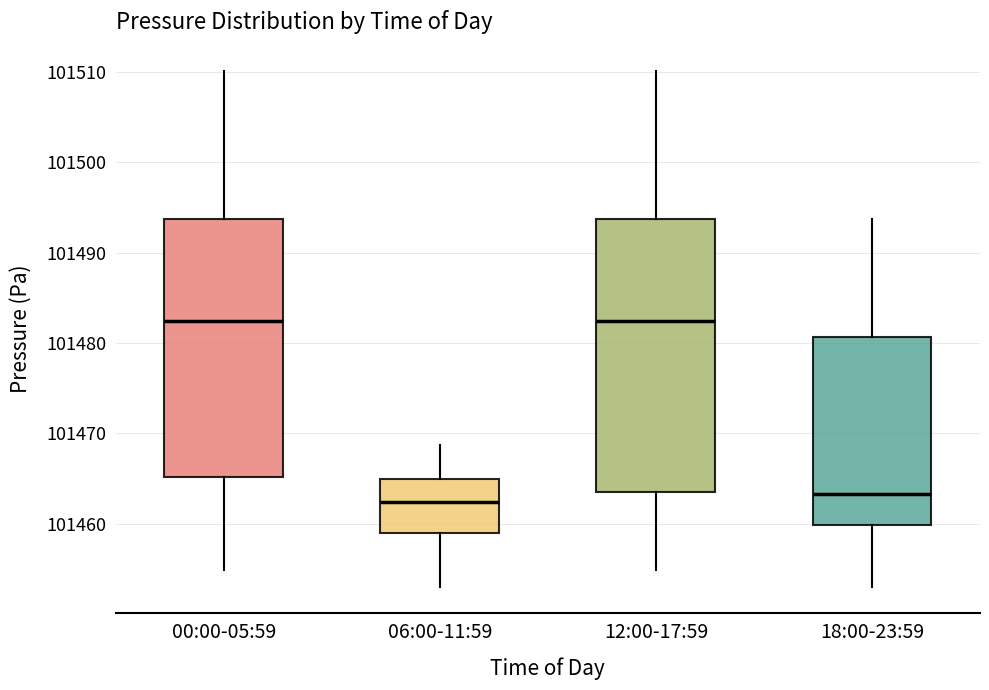

Where is the lower edge of the box for 06:00-11:59 on the y-axis? The values are not printed on the chart, so give them approximately, as read against the axis.

101459